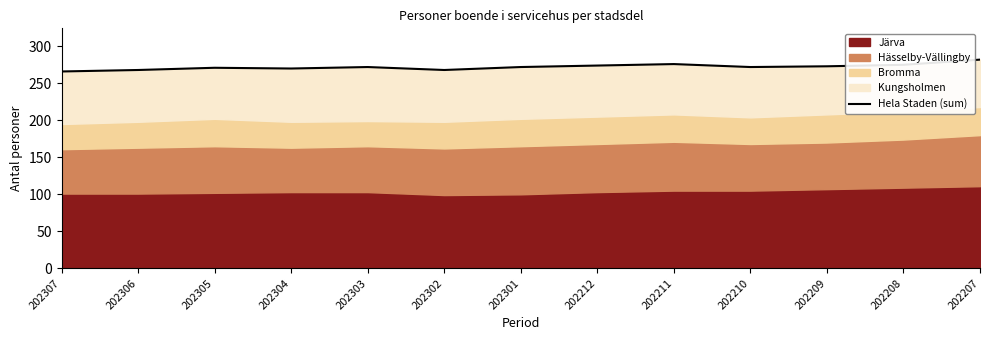

Which label corresponds to the smallest value in the chart?

202307